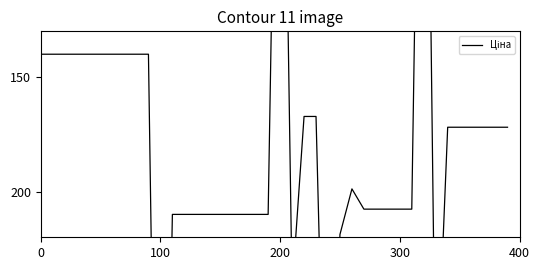

Approximately how many times larger is the value at 21 compared to 0?

1.7